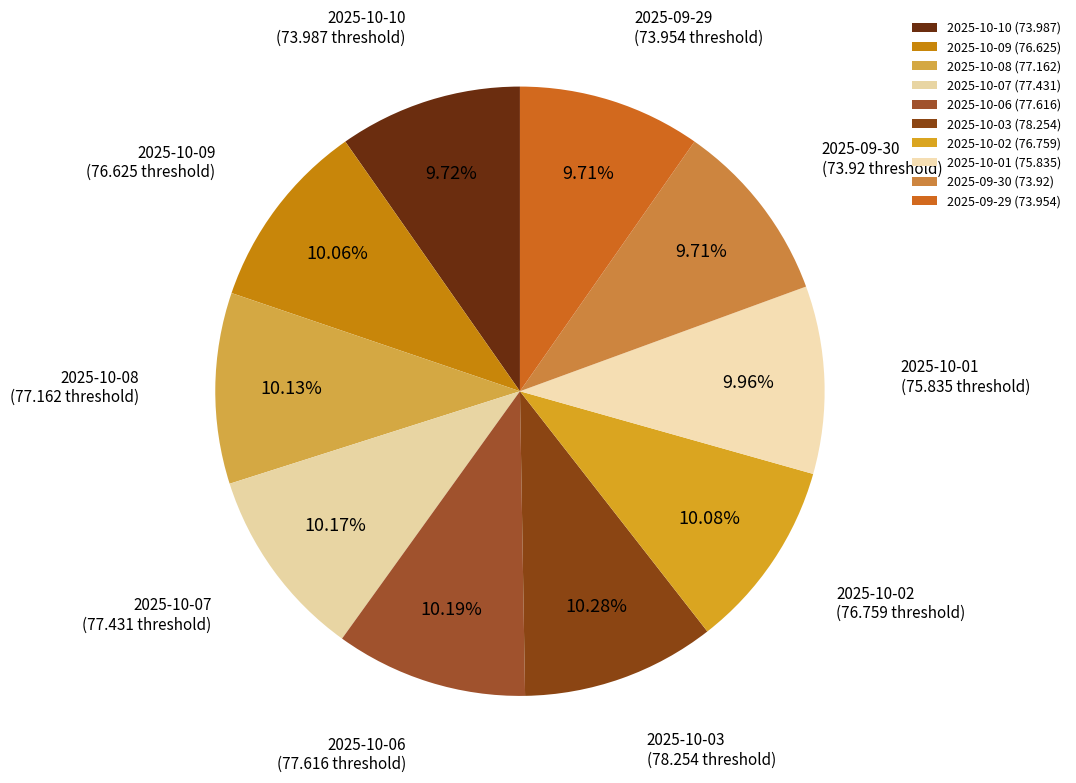

The 2025-10-07 slice represents 4% of the pie. True or false?

False